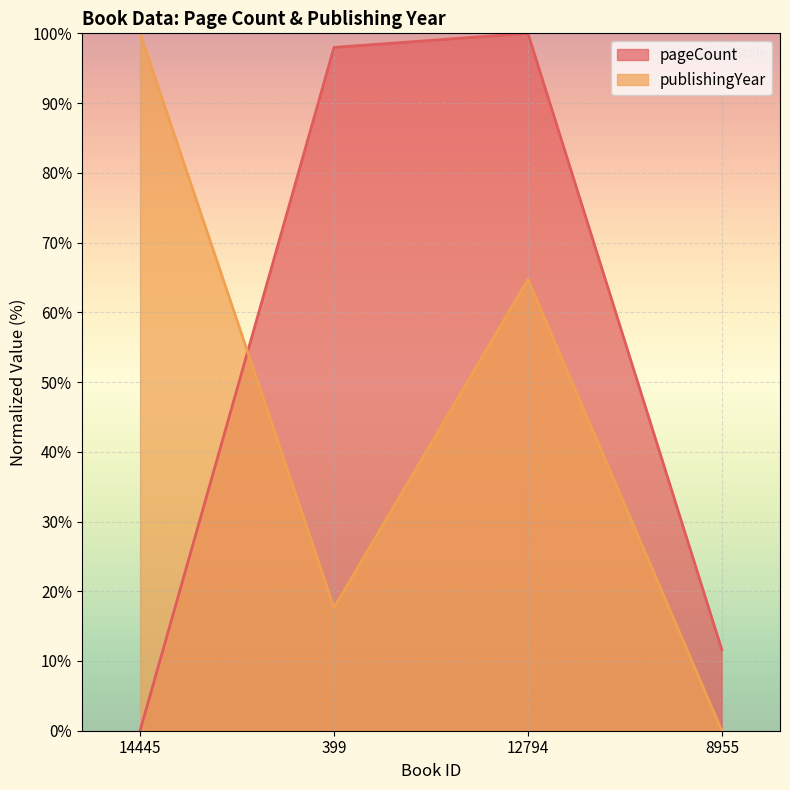

How many distinct data groups are displayed?

2